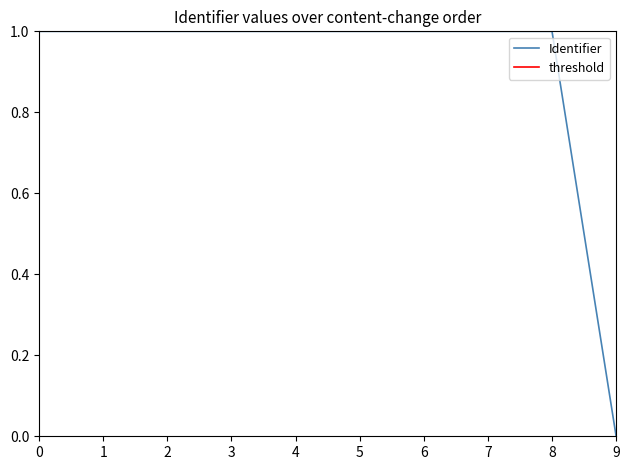

Which series has the widest spread of values?

Identifier